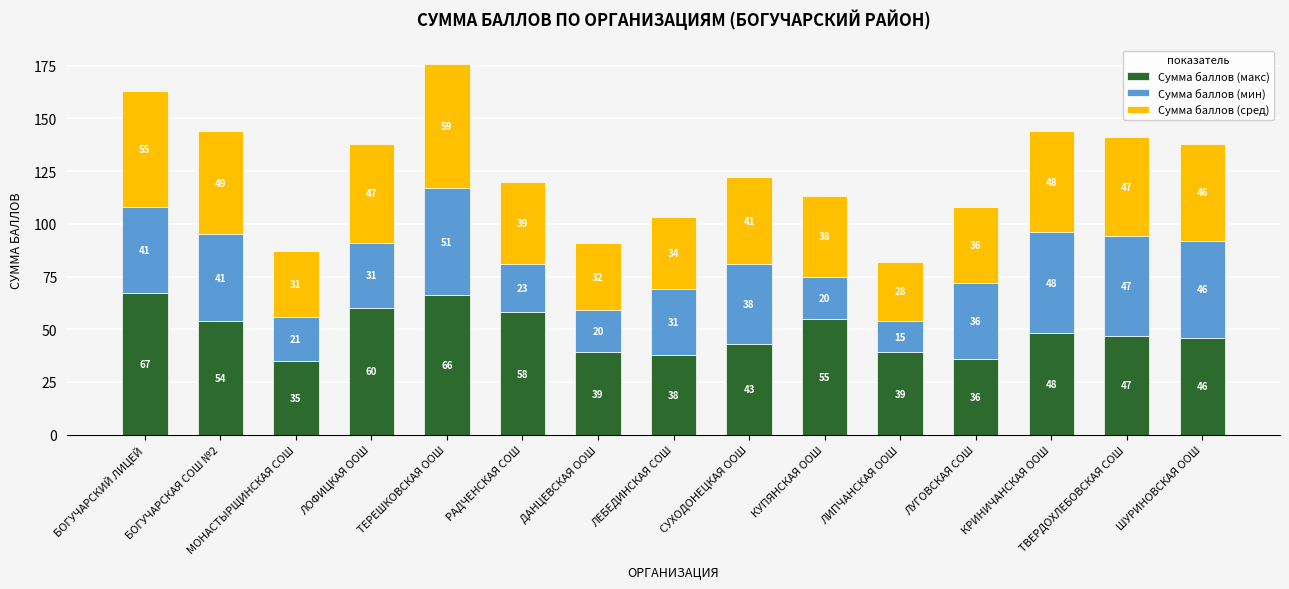

At which category is the sum across all series the highest?

ТЕРЕШКОВСКАЯ ООШ